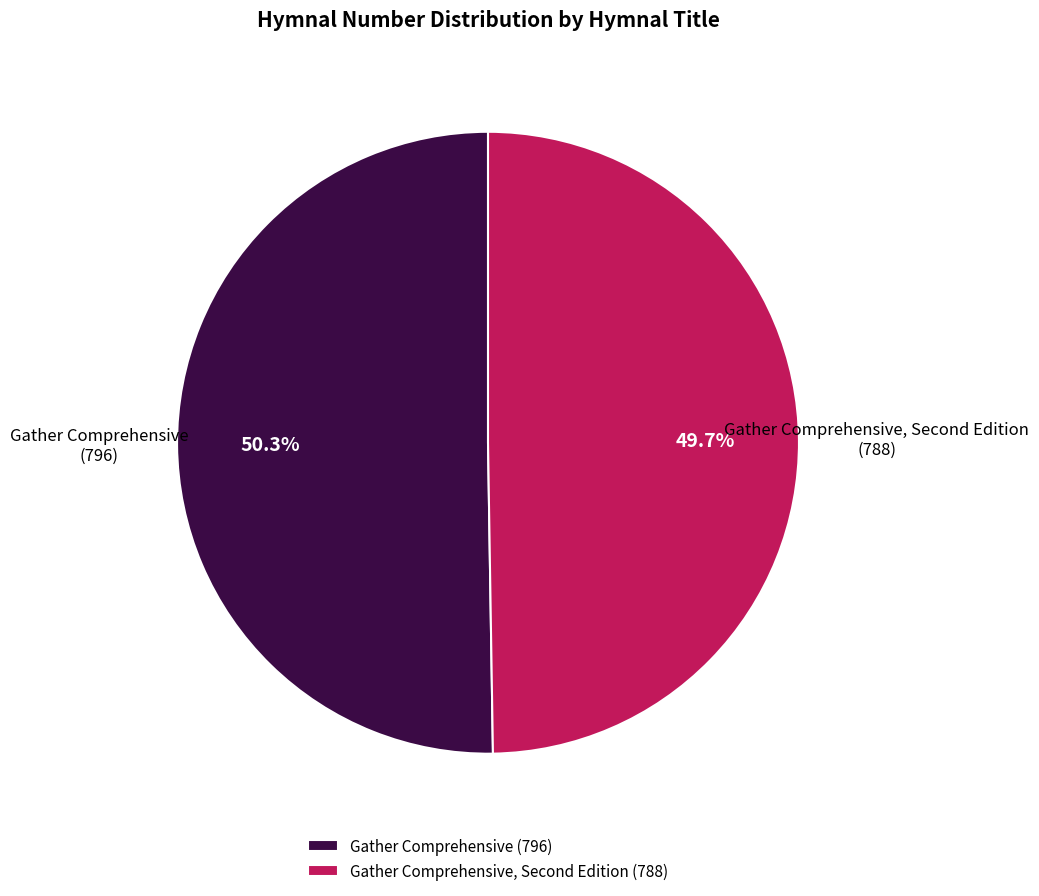

Does any single category account for the majority?

Yes